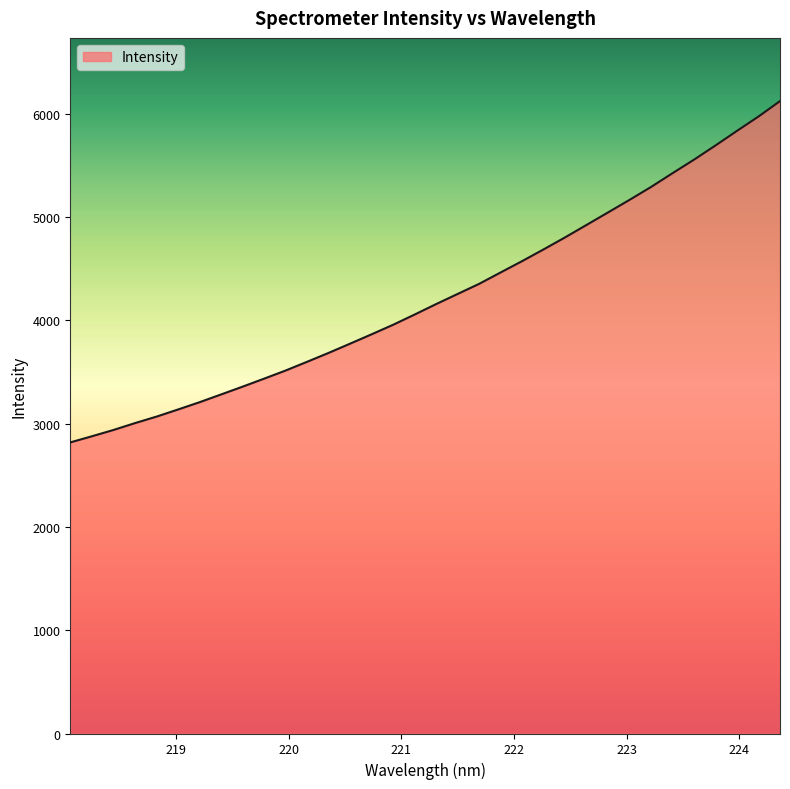

How many categories are shown in the chart?

34